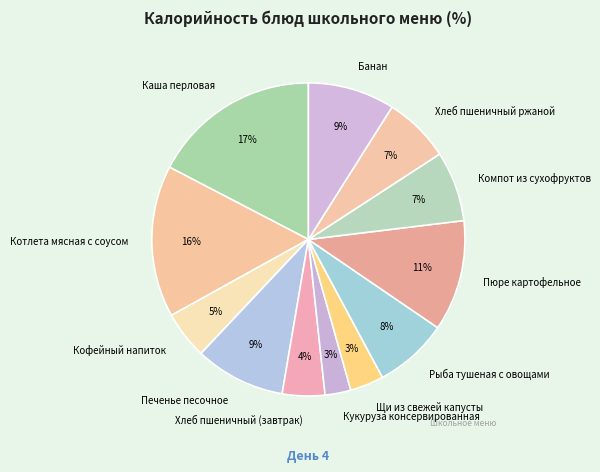

To the nearest percent, what is the average slice percentage?

8%